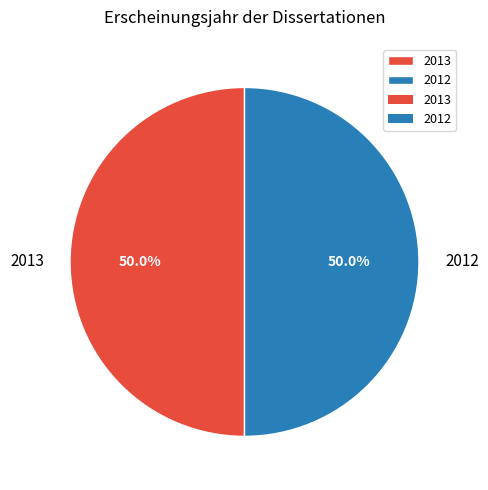

What is the ratio of the value at 2013 to the value at 2012?

1.0